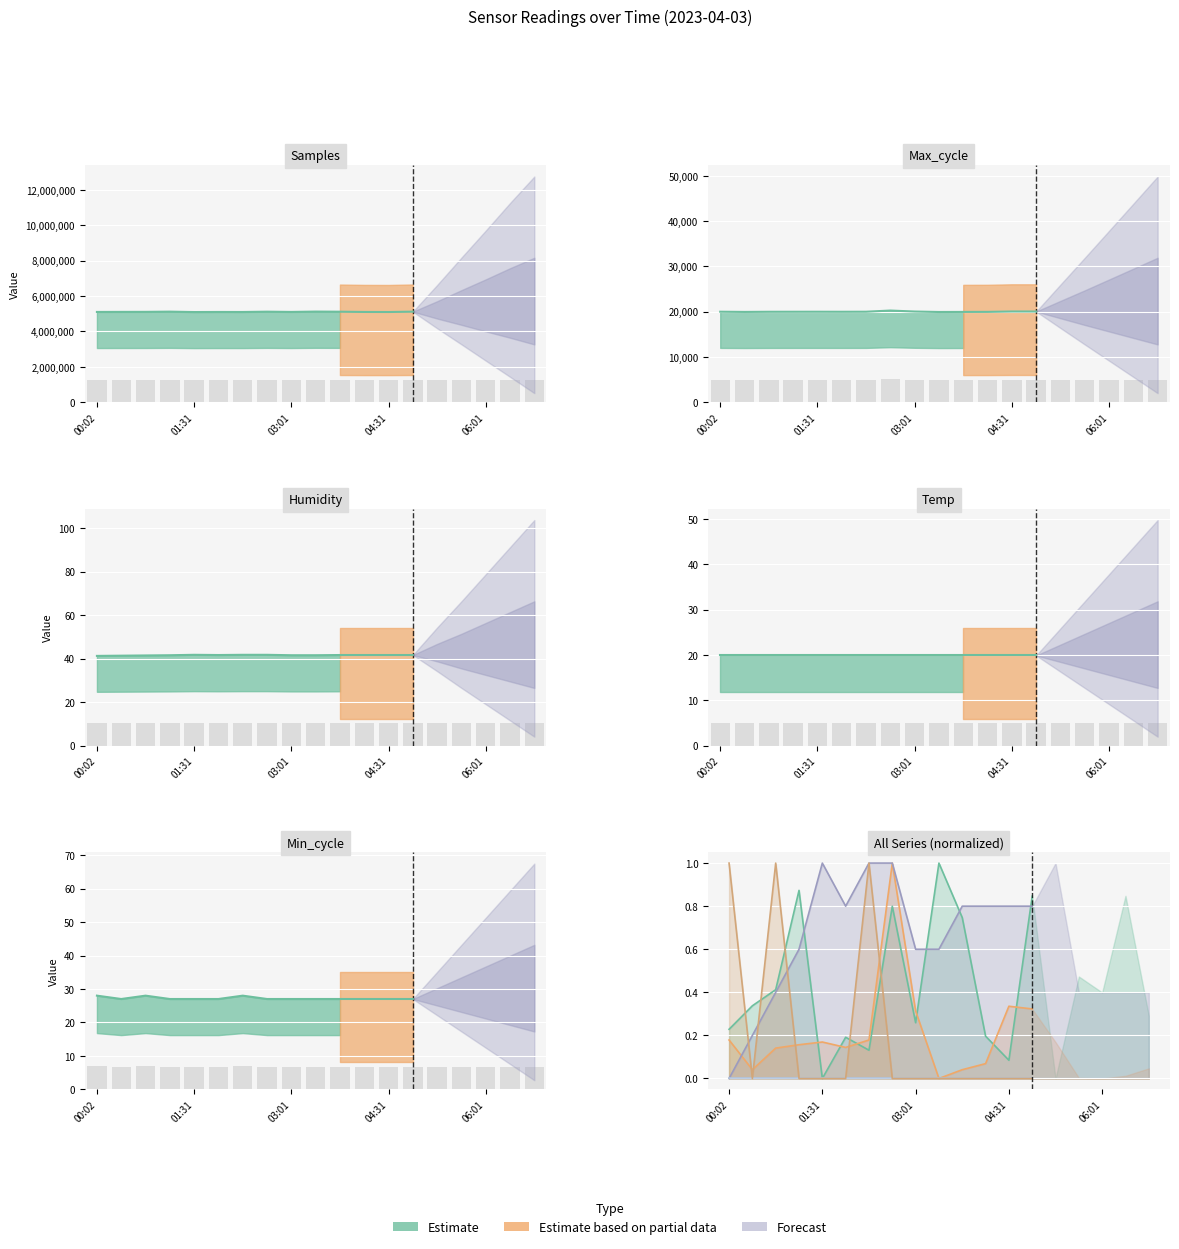

Is it true that Samples equals 2223025.4 at 03:23?

False